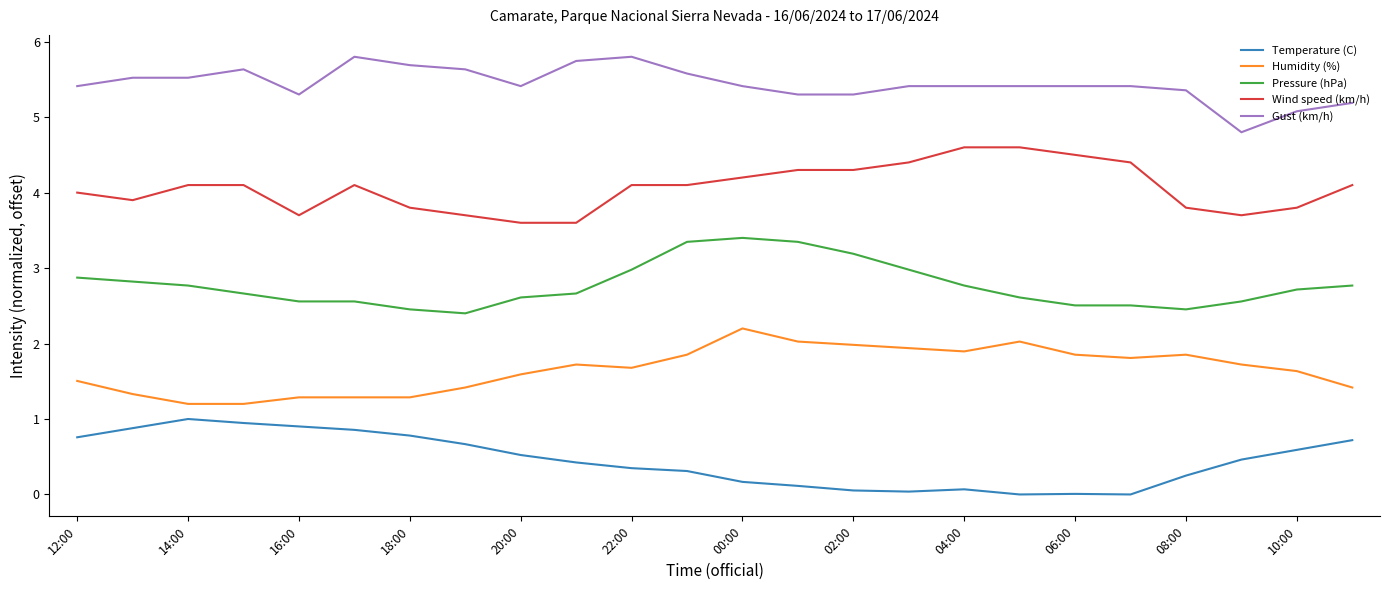

True or false: Gust (km/h) and Wind speed (km/h) intersect in this chart.

False